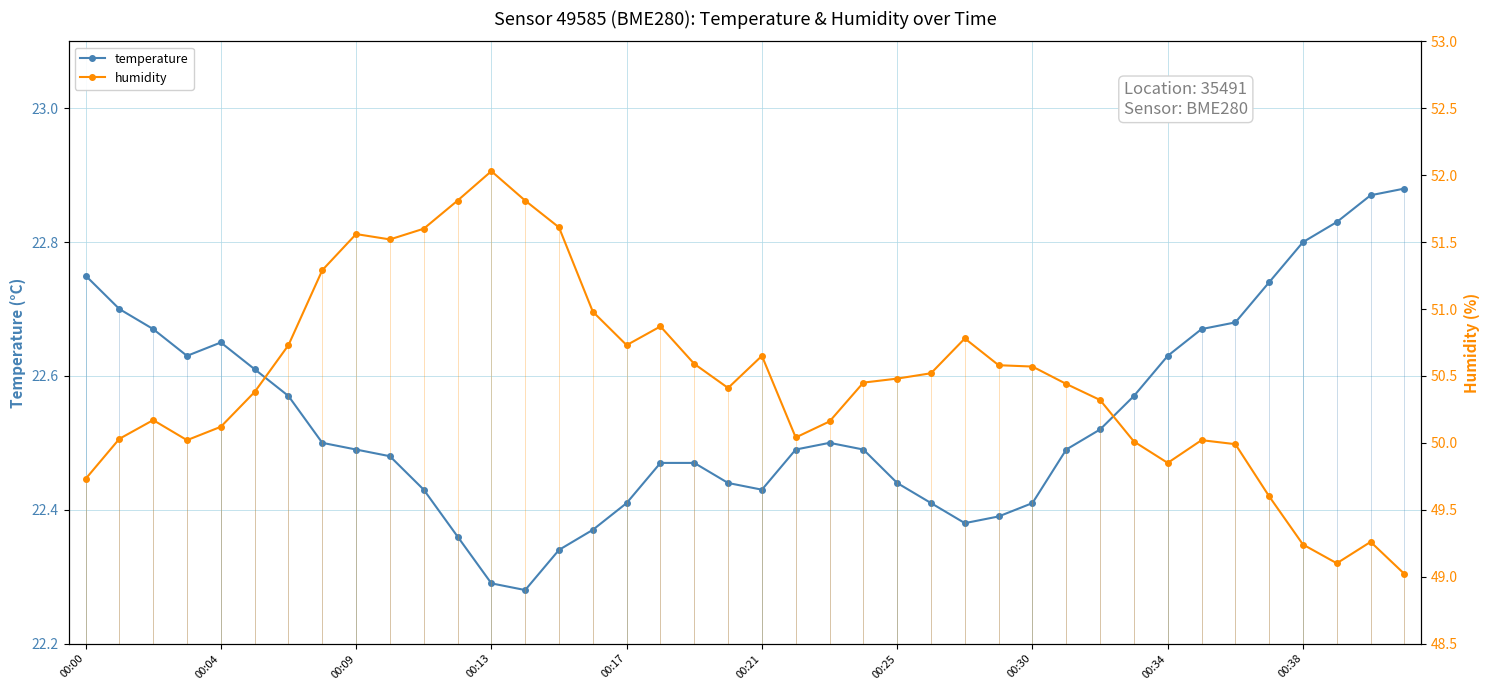

Where is the first local maximum for temperature?

00:04